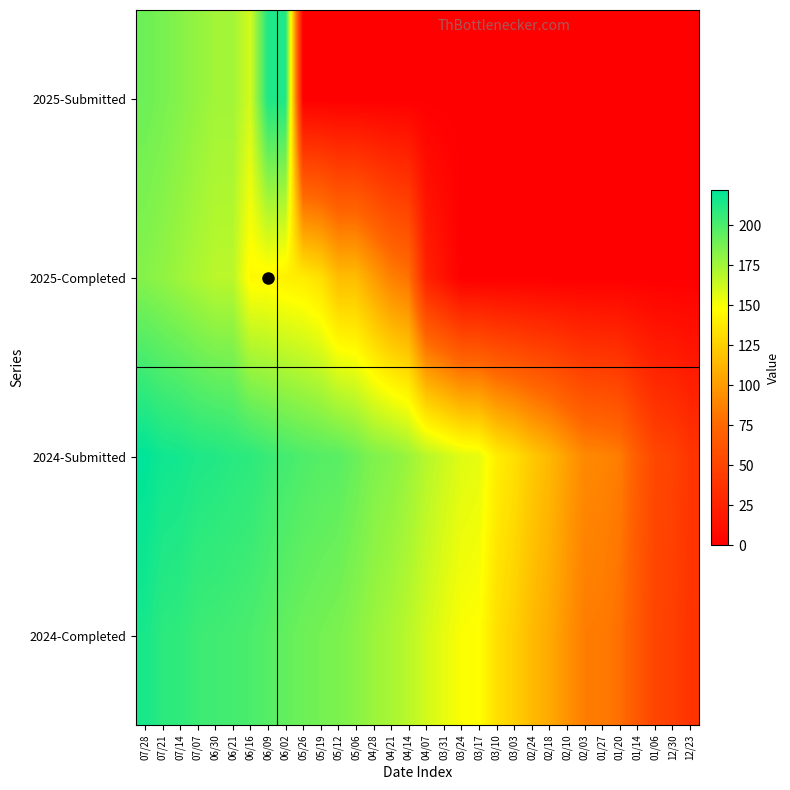

Reading left to right, transcribe all the data shown in this chart.

2025-Submitted: 07/28=190	07/21=187	07/14=183	07/07=179	06/30=175	06/21=175	06/16=161	06/09=213	06/02=213	05/26=0	05/19=0	05/12=0	05/06=0	04/28=0	04/21=0	04/14=0	04/07=0	03/31=0	03/24=0	03/17=0	03/10=0	03/03=0	02/24=0	02/18=0	02/10=0	02/03=0	01/27=0	01/20=0	01/14=0	01/06=0	12/30=0	12/23=0
2025-Completed: 07/28=183	07/21=180	07/14=176	07/07=172	06/30=168	06/21=168	06/16=145	06/09=145	06/02=141	05/26=139	05/19=133	05/12=116	05/06=116	04/28=101	04/21=87	04/14=80	04/07=25	03/31=13	03/24=0	03/17=0	03/10=0	03/03=0	02/24=0	02/18=0	02/10=0	02/03=0	01/27=0	01/20=0	01/14=0	01/06=0	12/30=0	12/23=0
2024-Submitted: 07/28=222	07/21=217	07/14=216	07/07=213	06/30=212	06/21=210	06/16=209	06/09=205	06/02=202	05/26=199	05/19=197	05/12=196	05/06=191	04/28=185	04/21=182	04/14=177	04/07=169	03/31=163	03/24=157	03/17=155	03/10=140	03/03=133	02/24=122	02/18=114	02/10=102	02/03=91	01/27=89	01/20=85	01/14=67	01/06=52	12/30=48	12/23=39
2024-Completed: 07/28=215	07/21=209	07/14=208	07/07=204	06/30=203	06/21=202	06/16=200	06/09=197	06/02=193	05/26=190	05/19=188	05/12=186	05/06=182	04/28=177	04/21=173	04/14=168	04/07=161	03/31=155	03/24=149	03/17=148	03/10=133	03/03=125	02/24=115	02/18=107	02/10=96	02/03=85	01/27=84	01/20=79	01/14=64	01/06=50	12/30=46	12/23=38